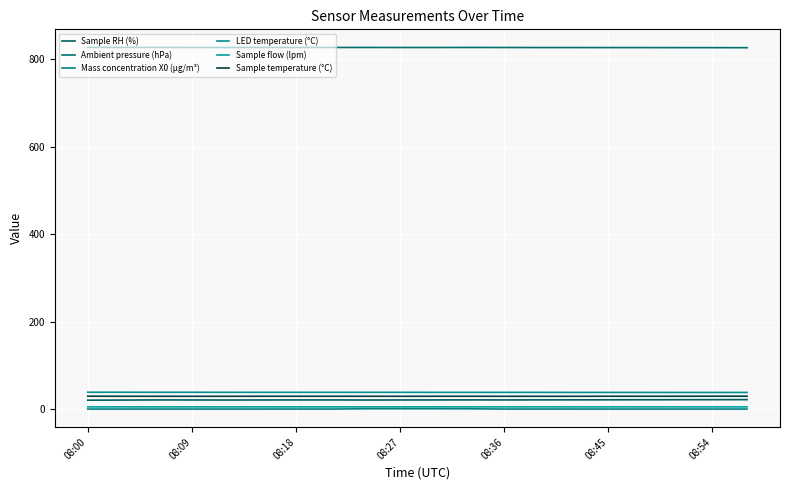

Is this an area chart (filled region under the line)?

No